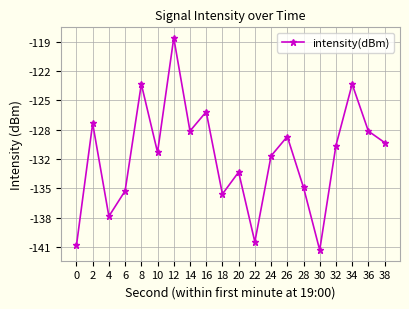

Does the chart have visible grid lines?

Yes